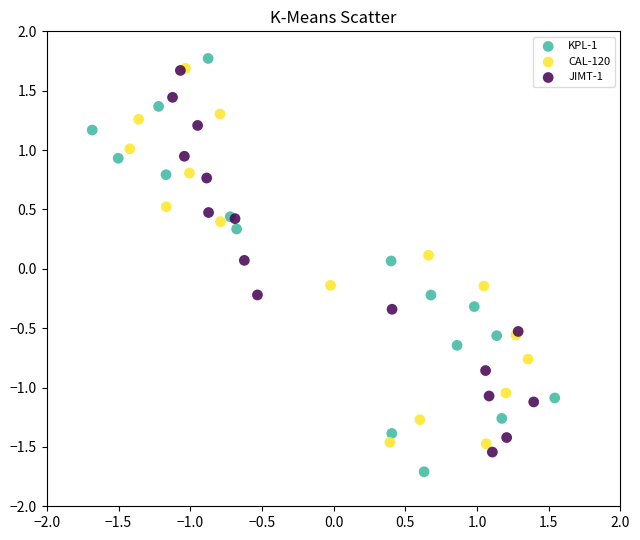

Which series contains the lowest Y value?

KPL-1